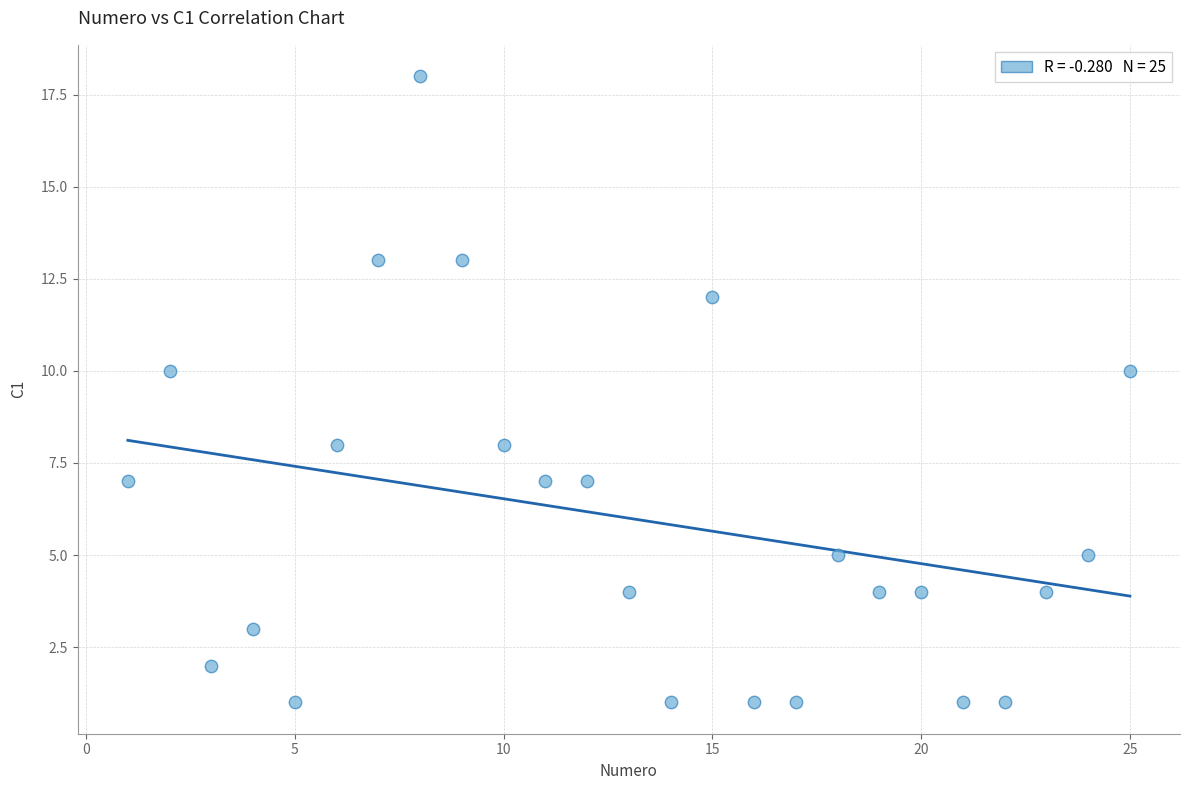

What is the range of X values (max minus min)?

24